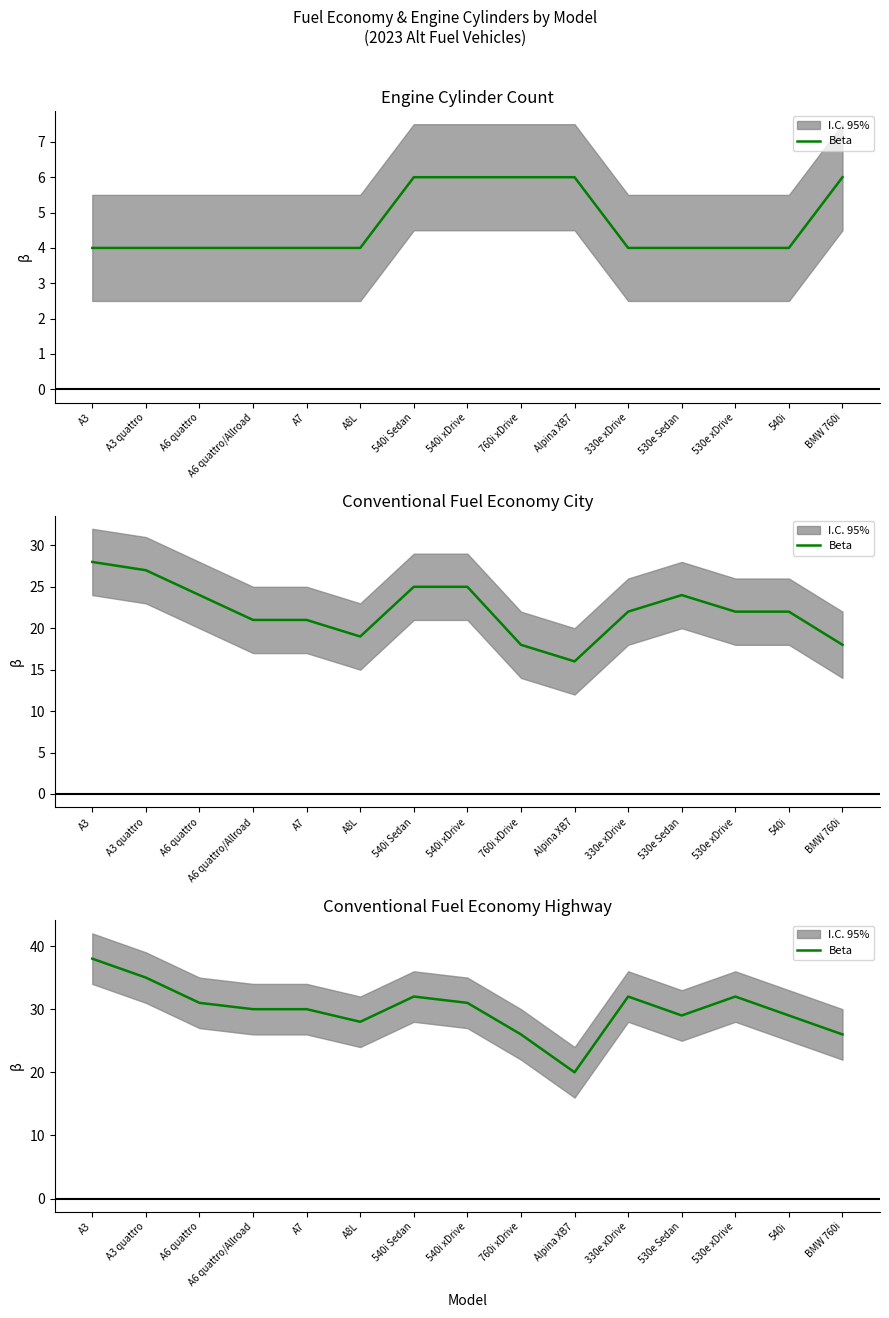

Where does the data first go above 30?

A3